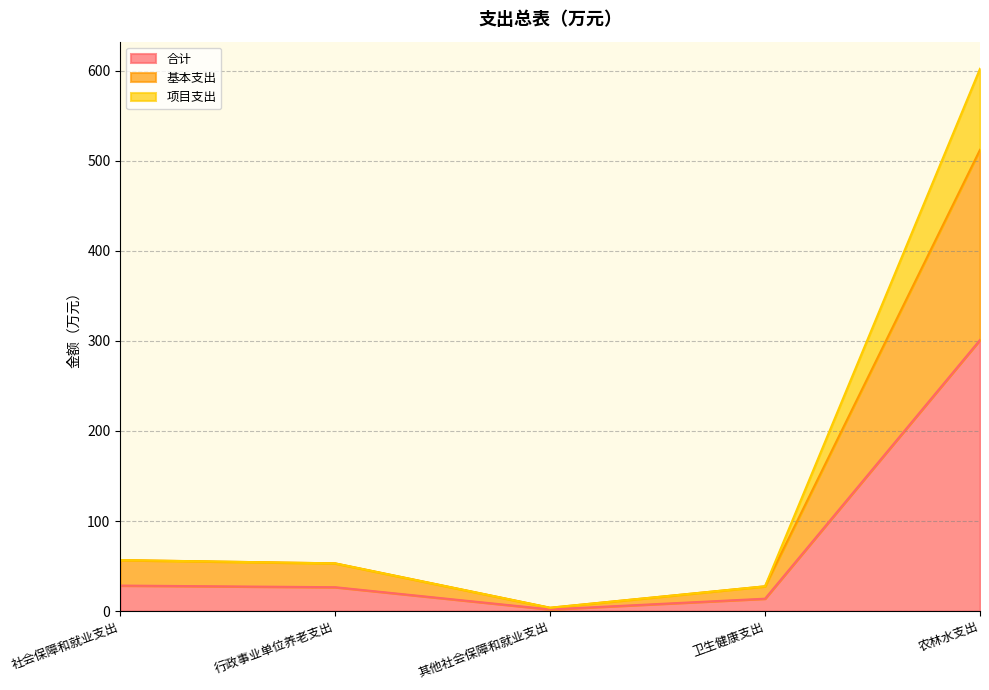

Where does the 基本支出 series first go above 52?

社会保障和就业支出